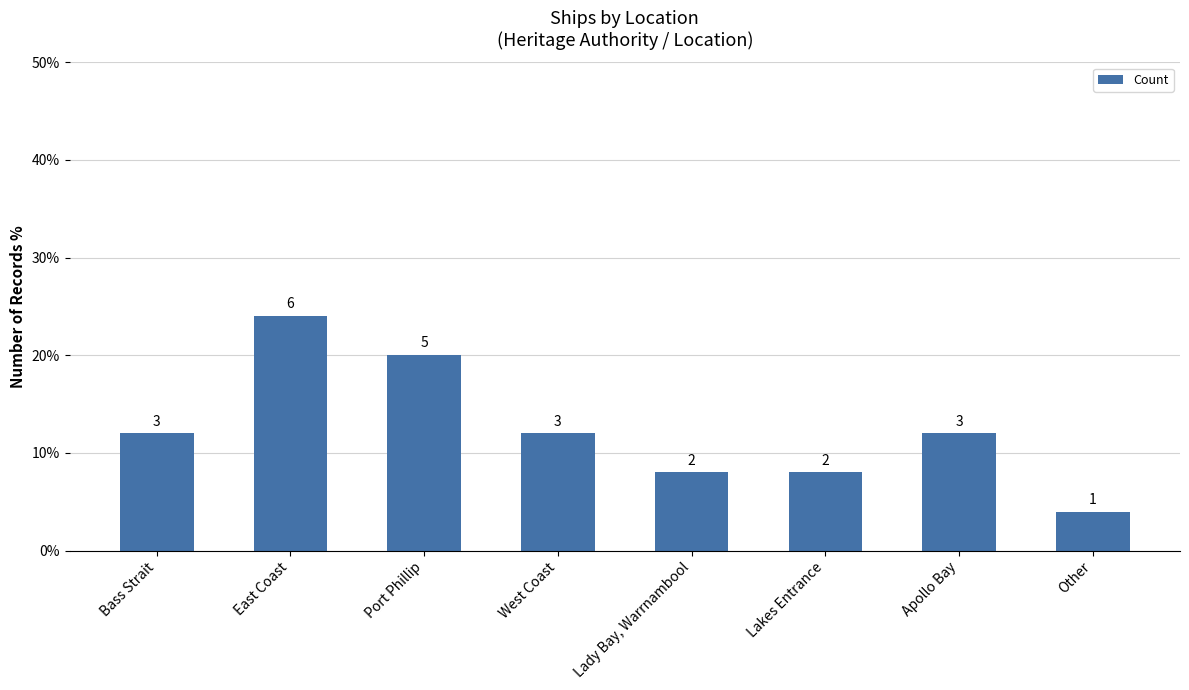

The value at West Coast is 0.1. True or false?

True